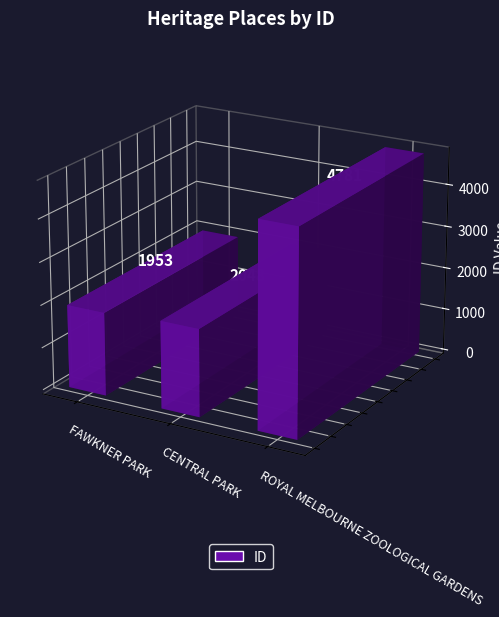

At which category does the chart reach its minimum across all series?

FAWKNER PARK